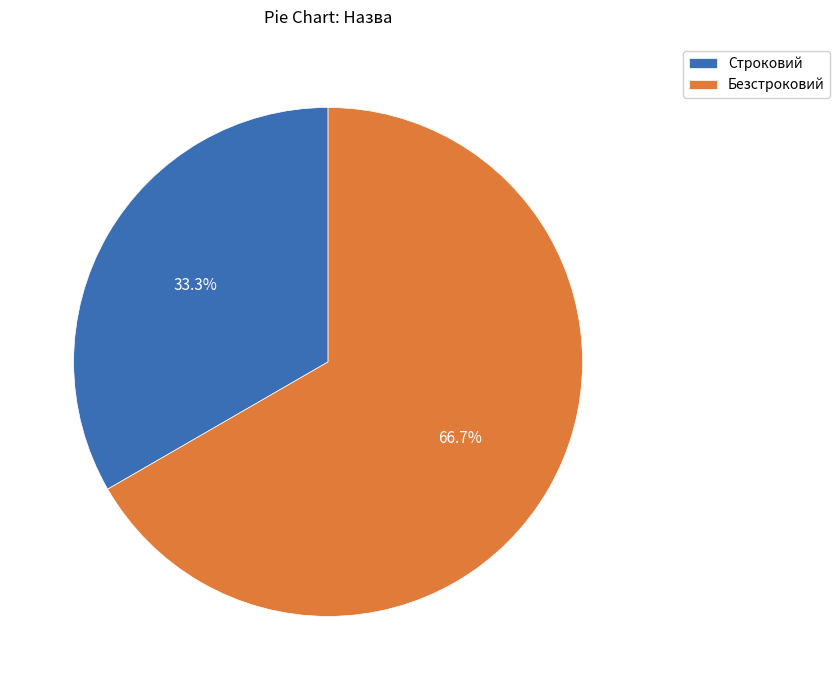

To the nearest percent, what portion does Безстроковий represent?

67%